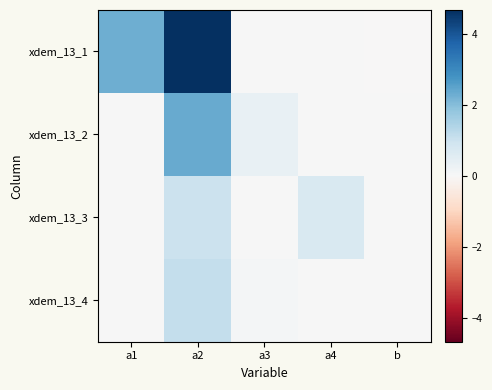

Reading left to right, what are all the values shown in this chart?

xdem_13_1: a1=2.3	a2=4.7	a3=0.0	a4=0.0	b=-0.0
xdem_13_2: a1=0.0	a2=2.4	a3=0.4	a4=0.0	b=0.0
xdem_13_3: a1=0.0	a2=1.0	a3=0.0	a4=0.7	b=0.0
xdem_13_4: a1=0.0	a2=1.1	a3=0.1	a4=0.0	b=0.0